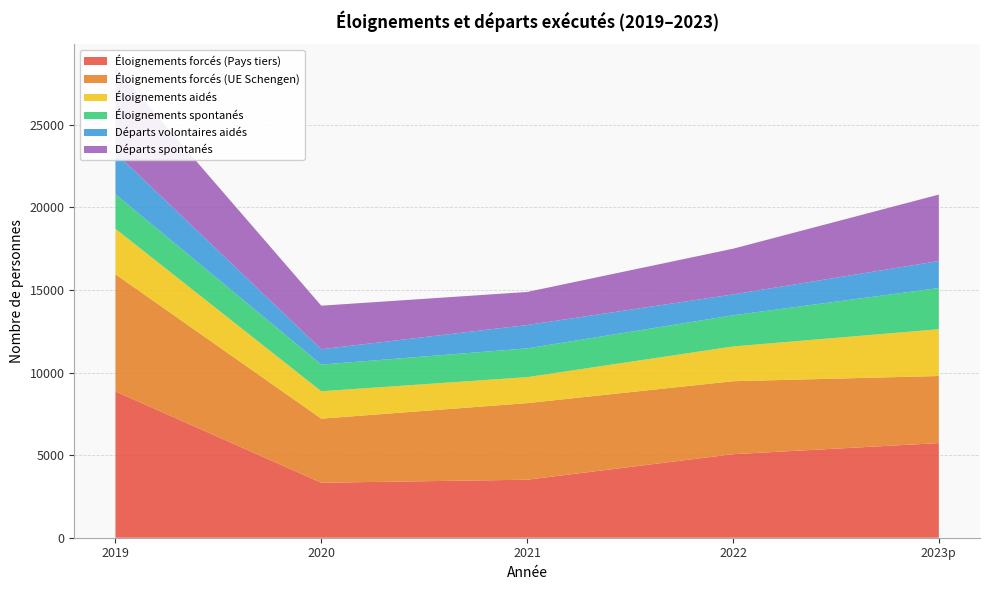

Reading left to right, extract all data points from this chart.

Éloignements forcés (Pays tiers): 8858	3329	3511	5056	5729
Éloignements forcés (UE Schengen): 7092	3879	4638	4419	4061
Éloignements aidés: 2752	1658	1570	2102	2832
Éloignements spontanés: 2088	1615	1742	1888	2494
Départs volontaires aidés: 2515	930	1415	1263	1635
Départs spontanés: 5143	2635	2001	2766	4021